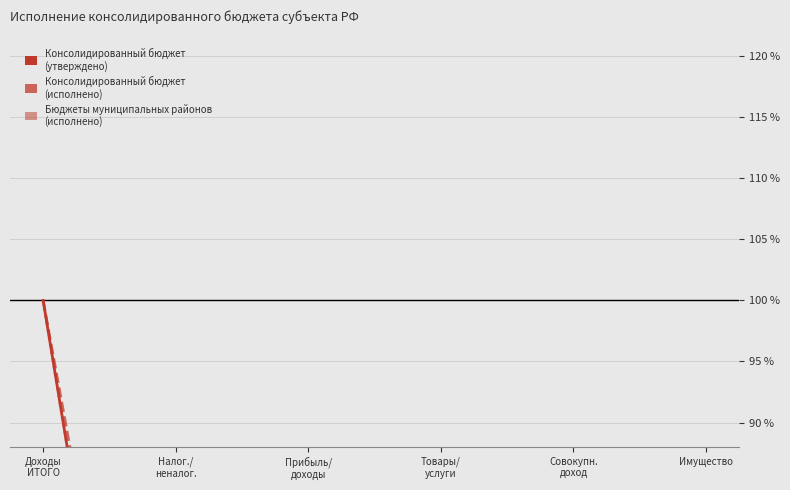

What value does the Консолидированный бюджет (исполнено) series have at Совокупн.
доход?

1.7